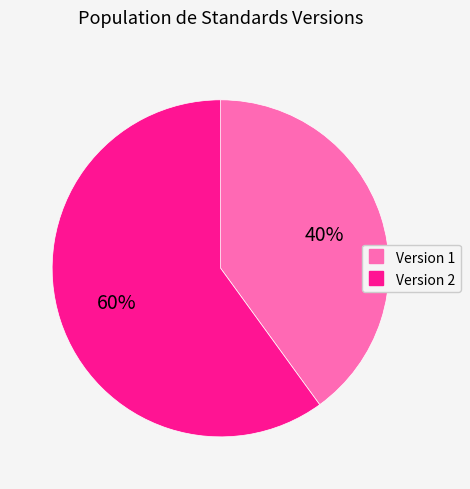

Count the number of slices in the pie.

2